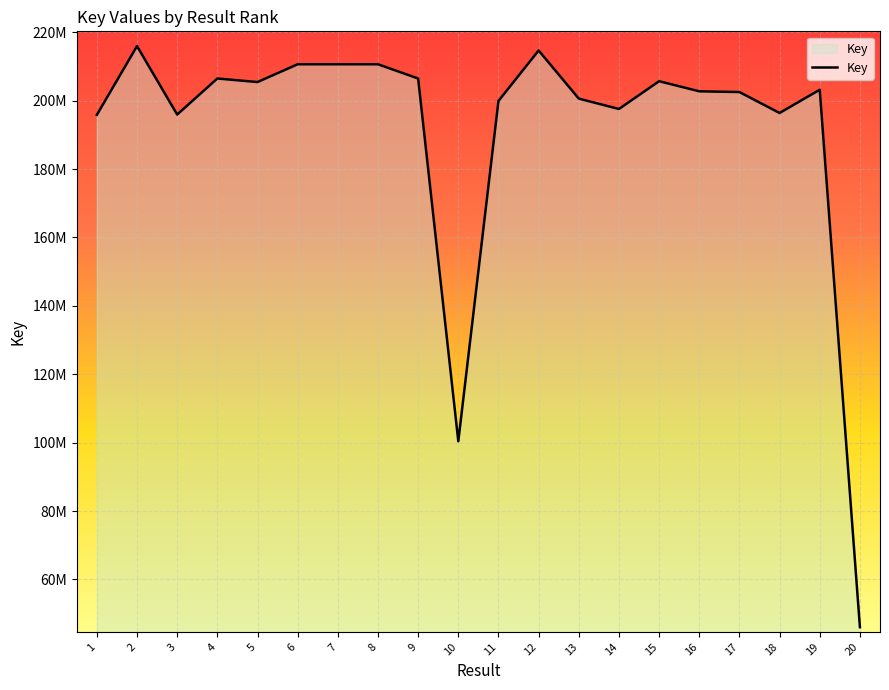

Approximately how many times larger is the value at 7 compared to 1?

1.1